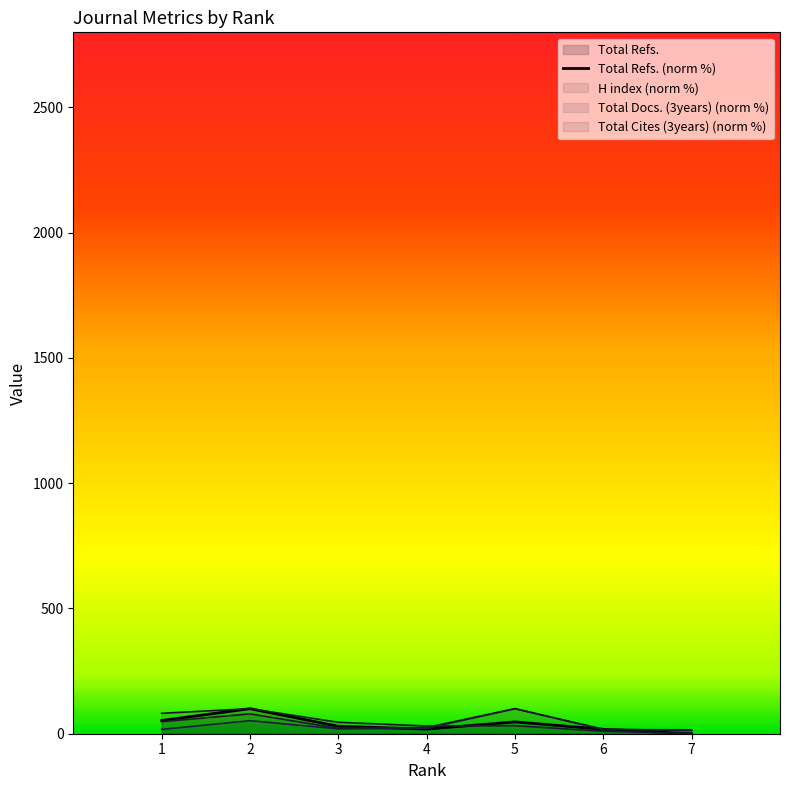

Does the chart have visible grid lines?

No